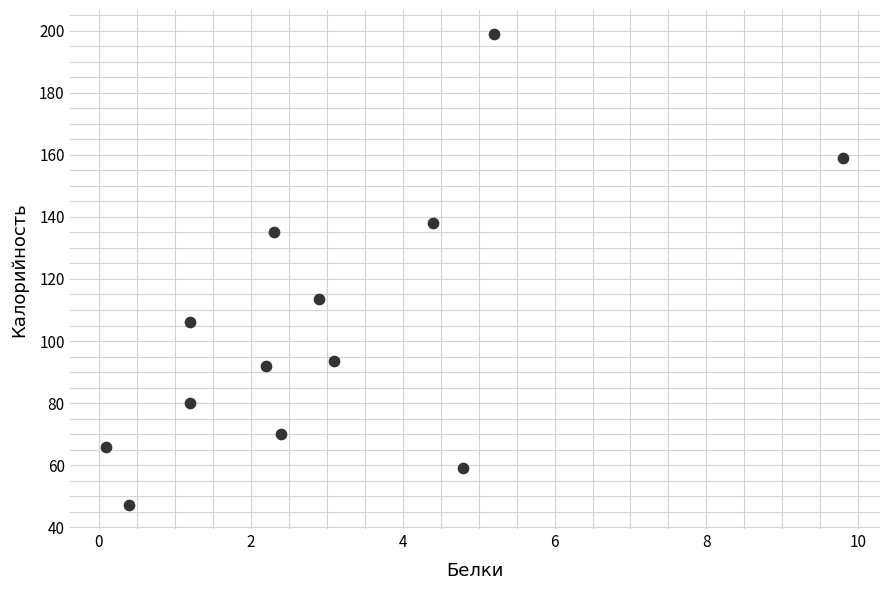

What Y value in the scatter plot is closest to 123?

113.4